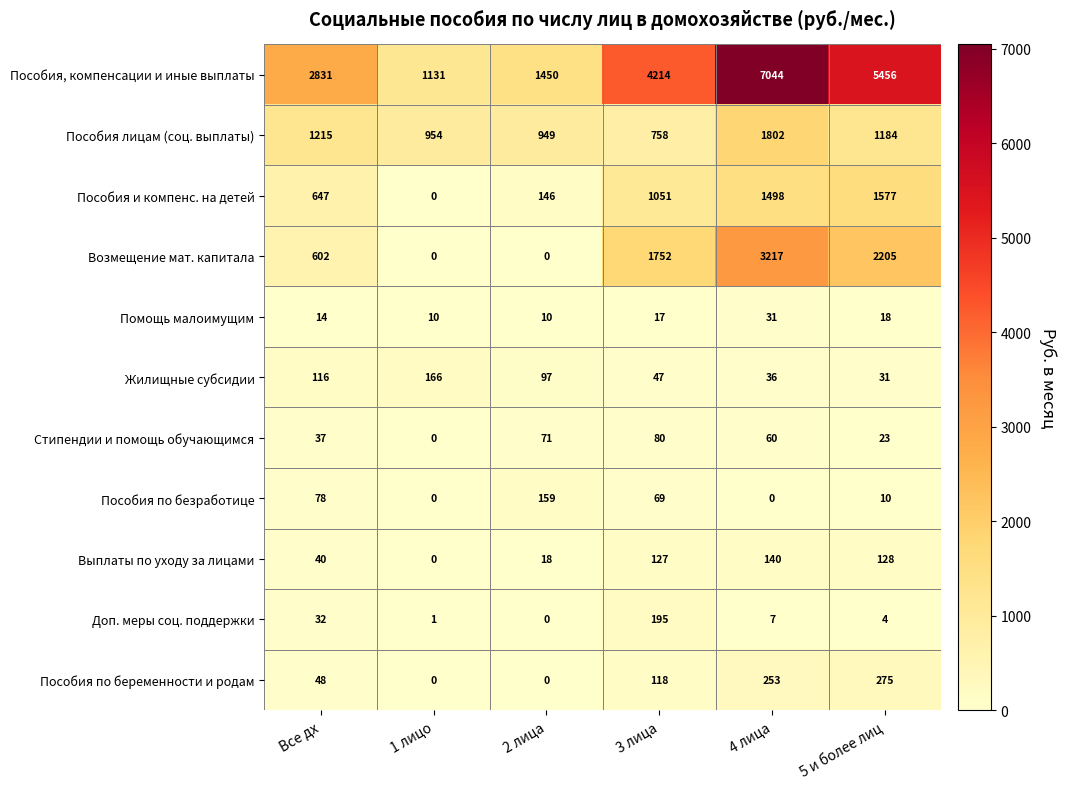

At which label is Пособия и компенс. на детей closest to 788?

Все дх